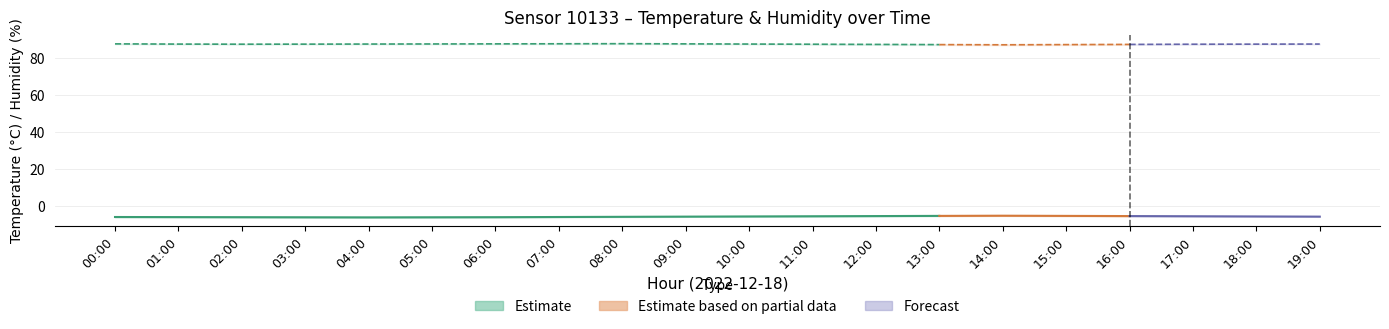

What is the difference between the second highest and second lowest values in the humidity_center series?

0.5